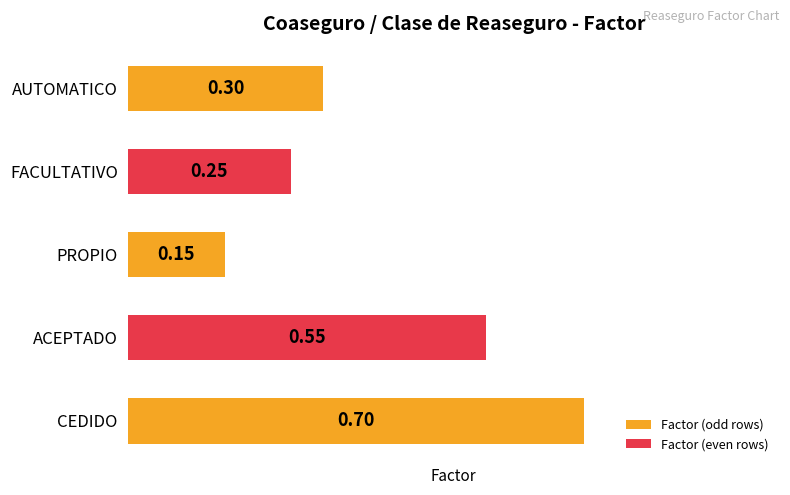

What is the difference between the values at AUTOMATICO and CEDIDO?

0.4